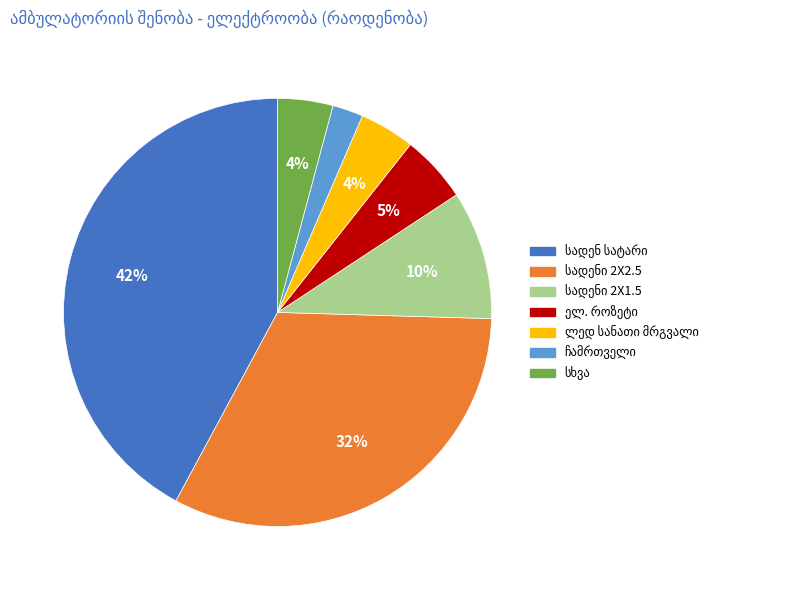

To the nearest percent, what is the difference between the largest and smallest slice percentages?

40%